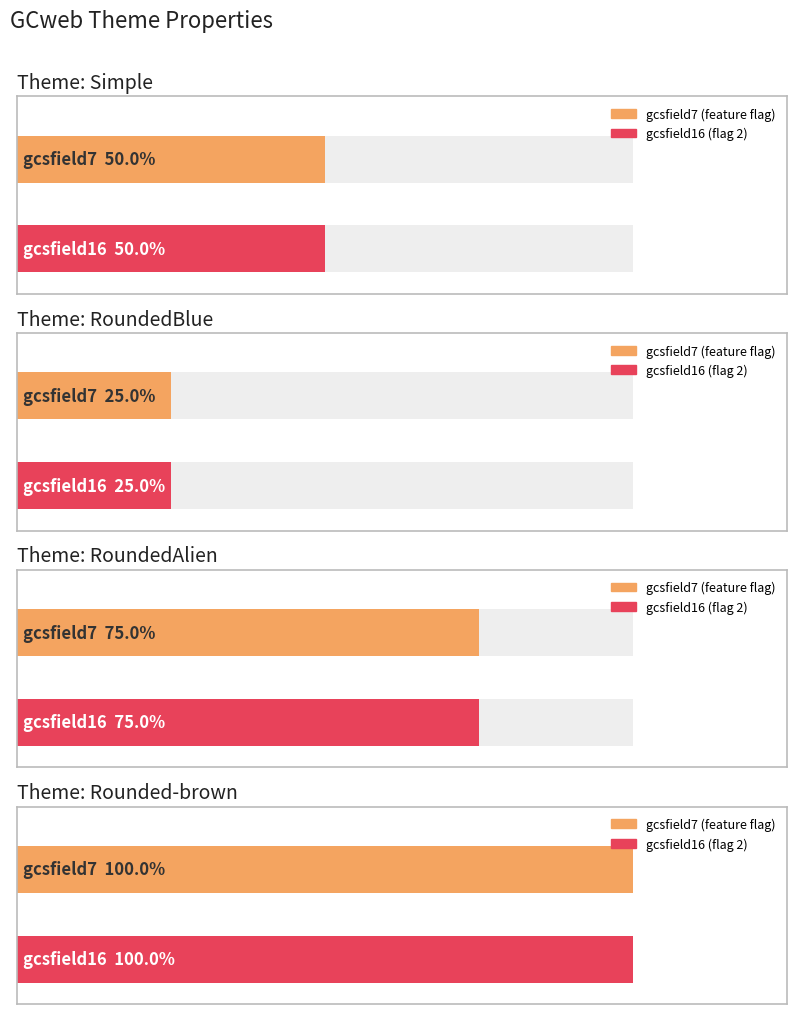

The value of gcsfield16 at Simple is 1. True or false?

False